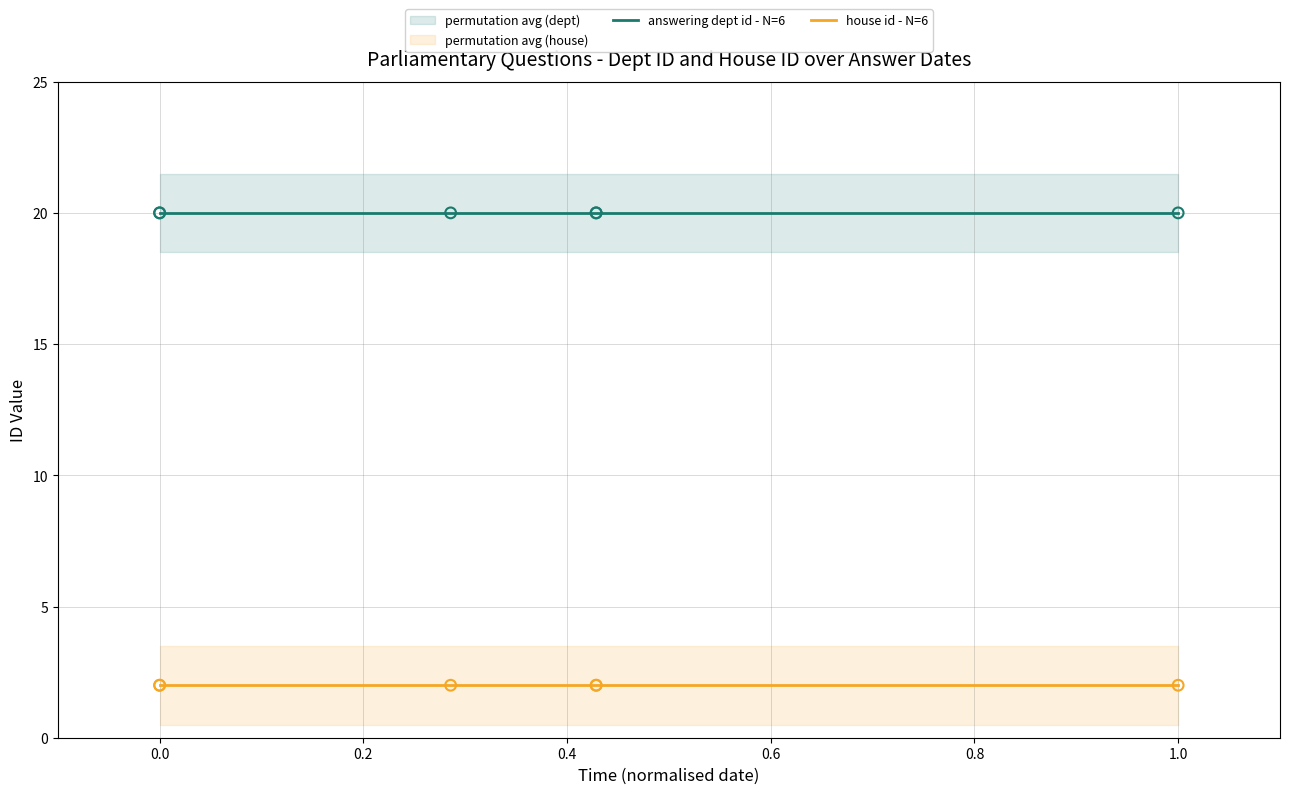

What is the total value across all series at 0.6?

22